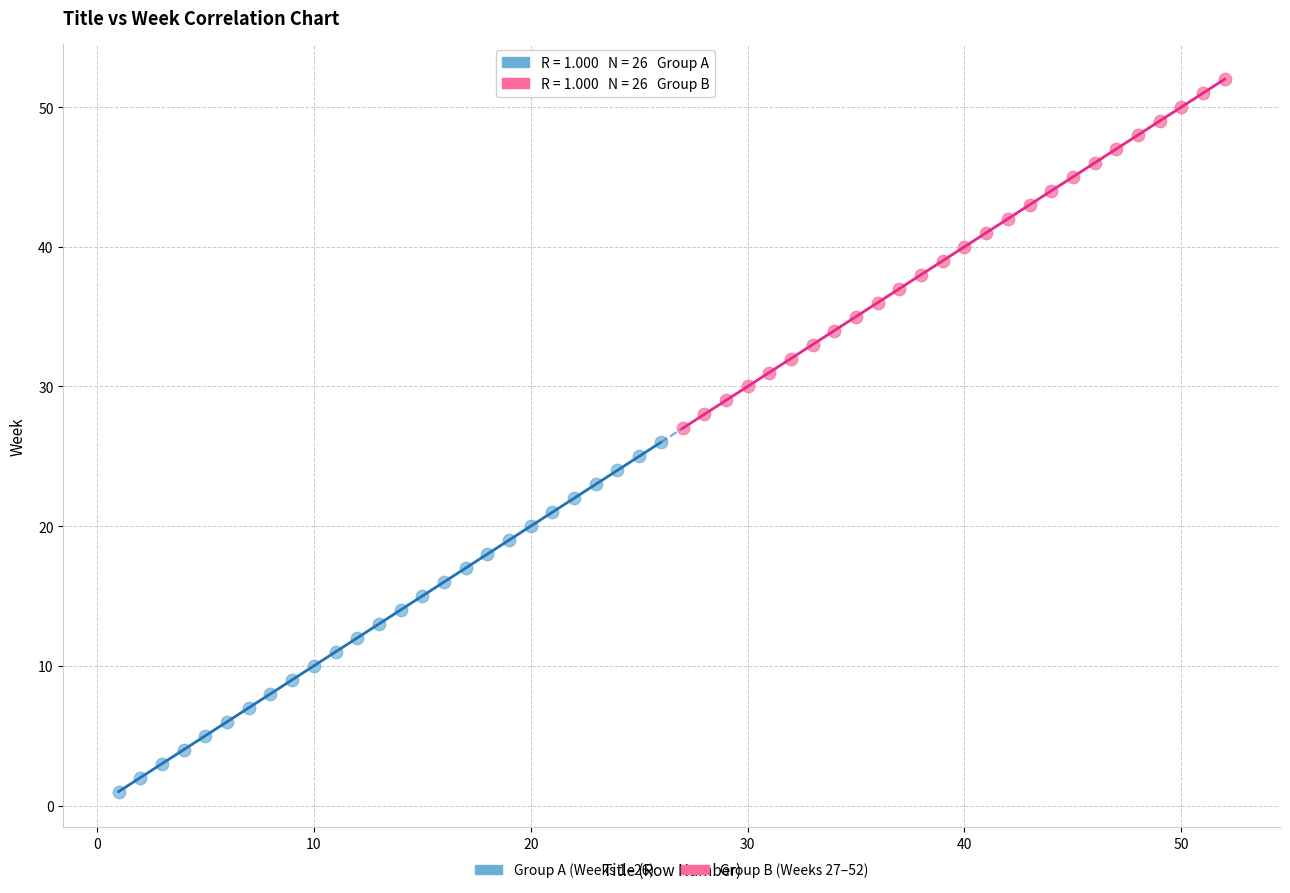

Which series reaches the maximum Y coordinate?

Group B (Weeks 27–52)